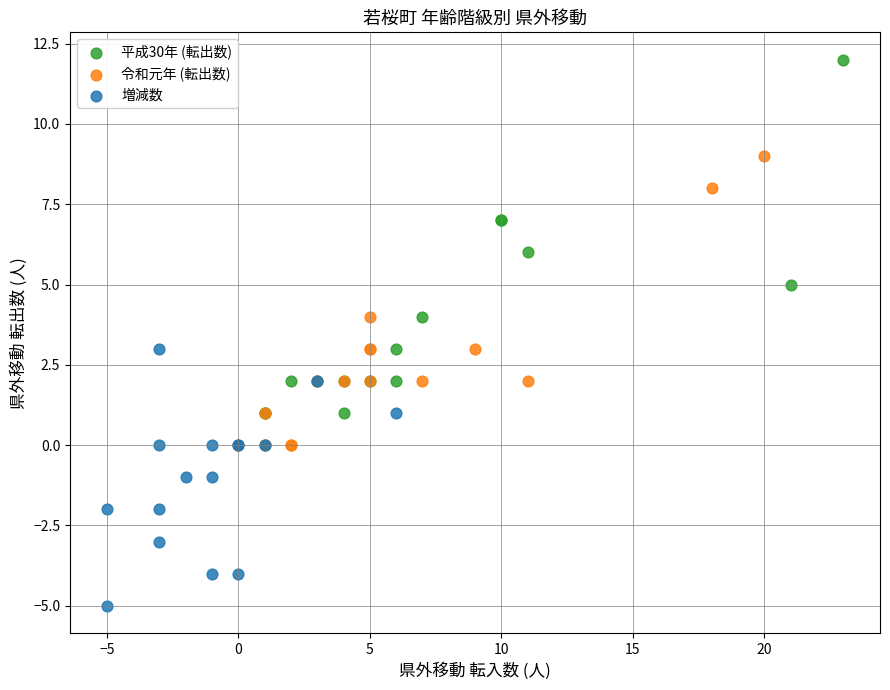

Which series reaches the minimum Y coordinate?

増減数